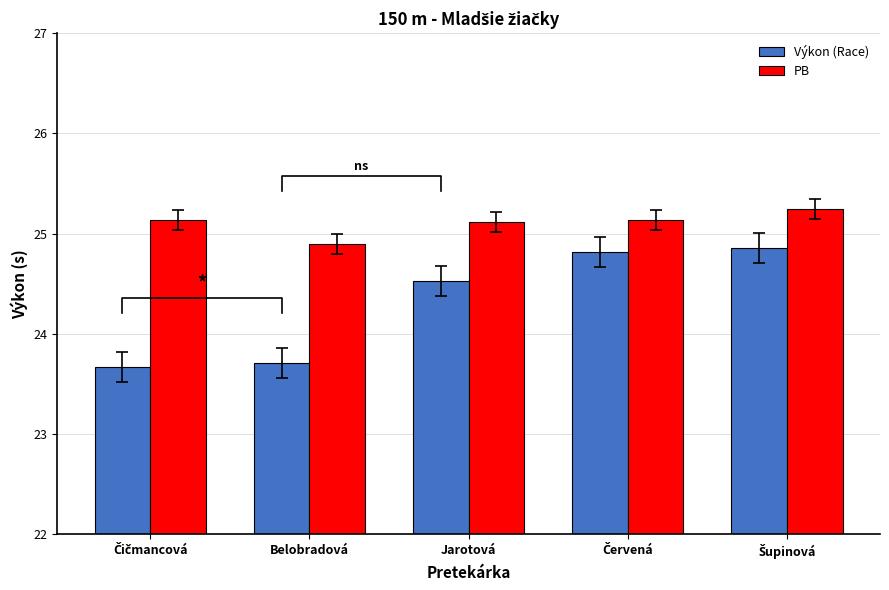

Reading right to left, list all the values displayed in this chart.

Výkon (Race): 24.9	24.8	24.5	23.7	23.7
PB: 25.2	25.1	25.1	24.9	25.1